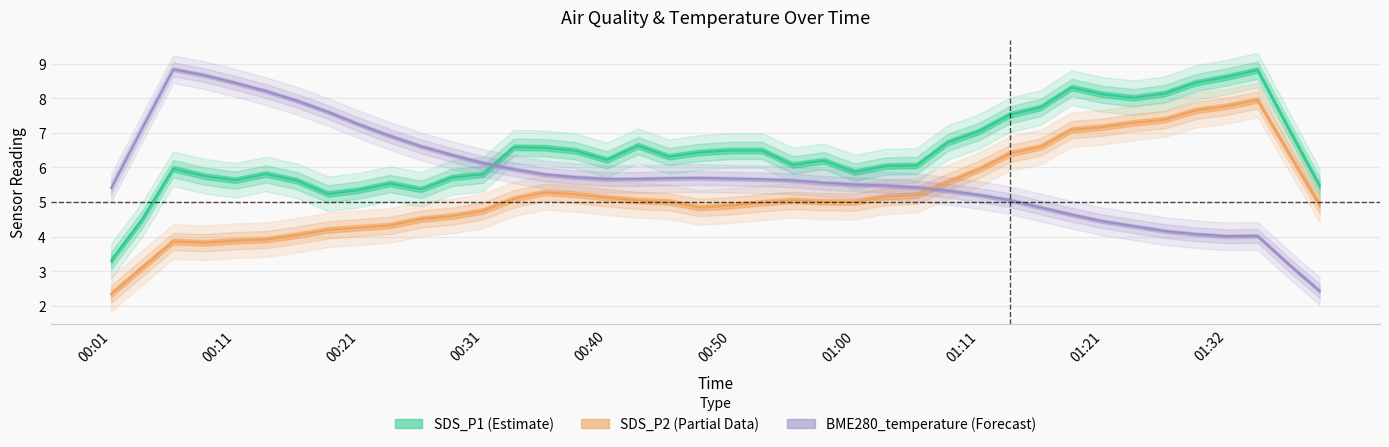

What is the sum of all SDS_P2 (Partial) values?

210.6